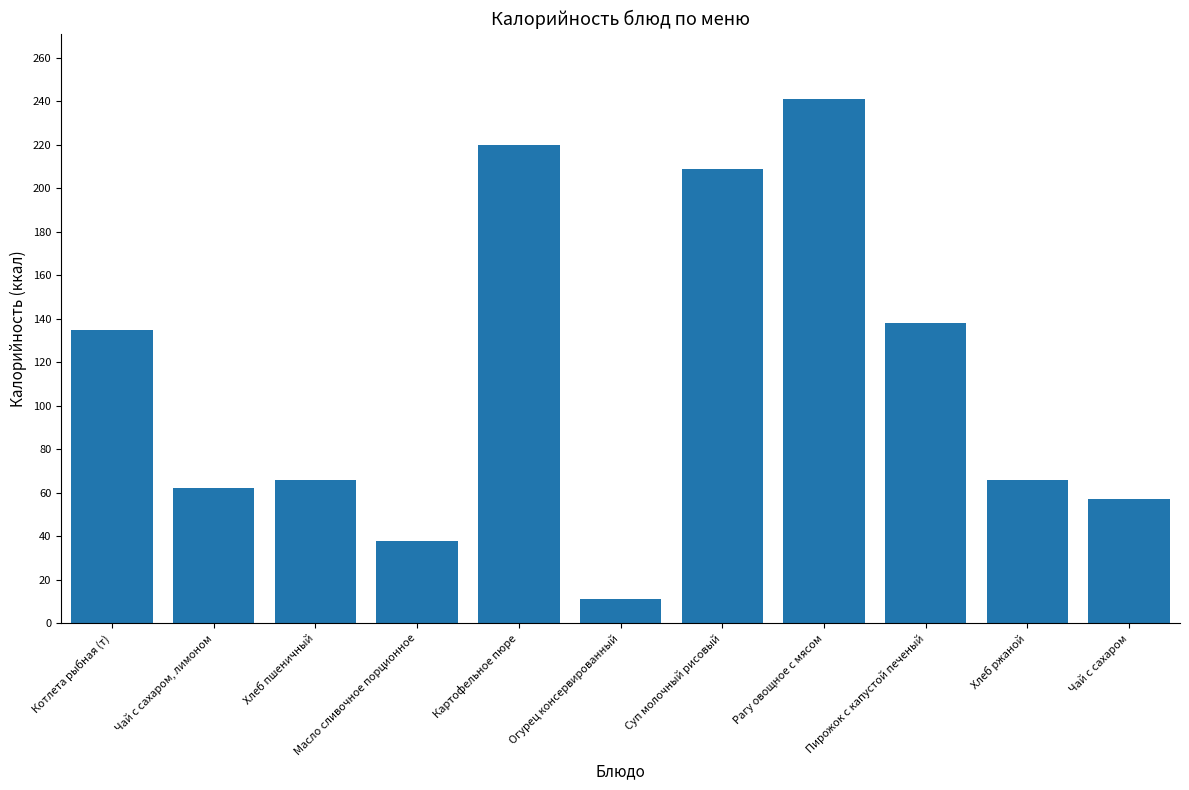

What is the sum of all values?

1243